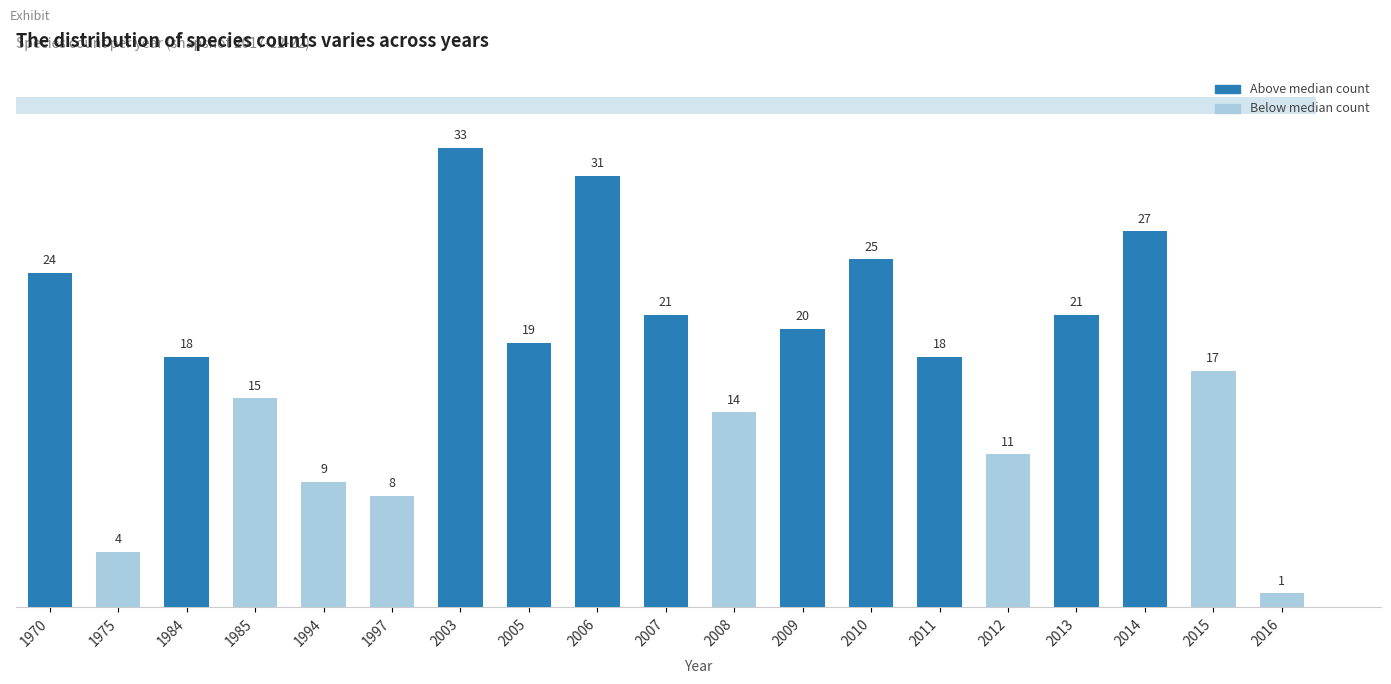

Approximately how many times larger is the value at 2014 compared to 1970?

1.1